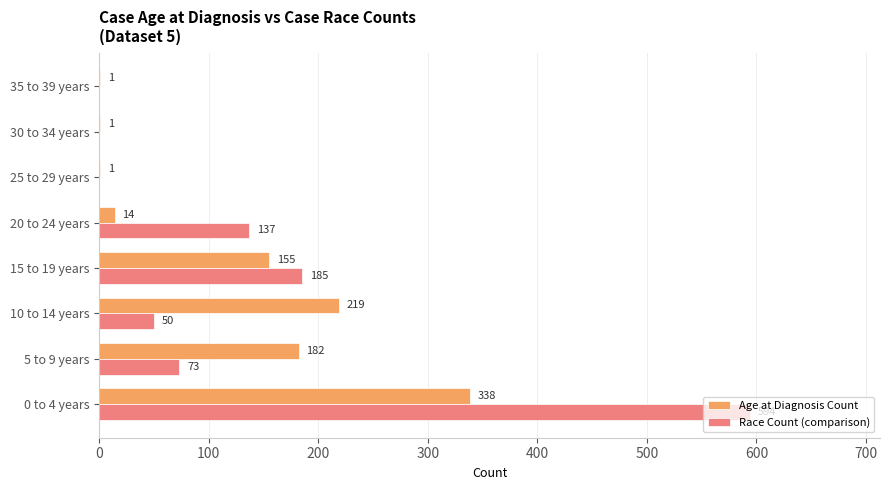

What is the sum of the Race Count (comparison) values at 5 to 9 years and 35 to 39 years?

73